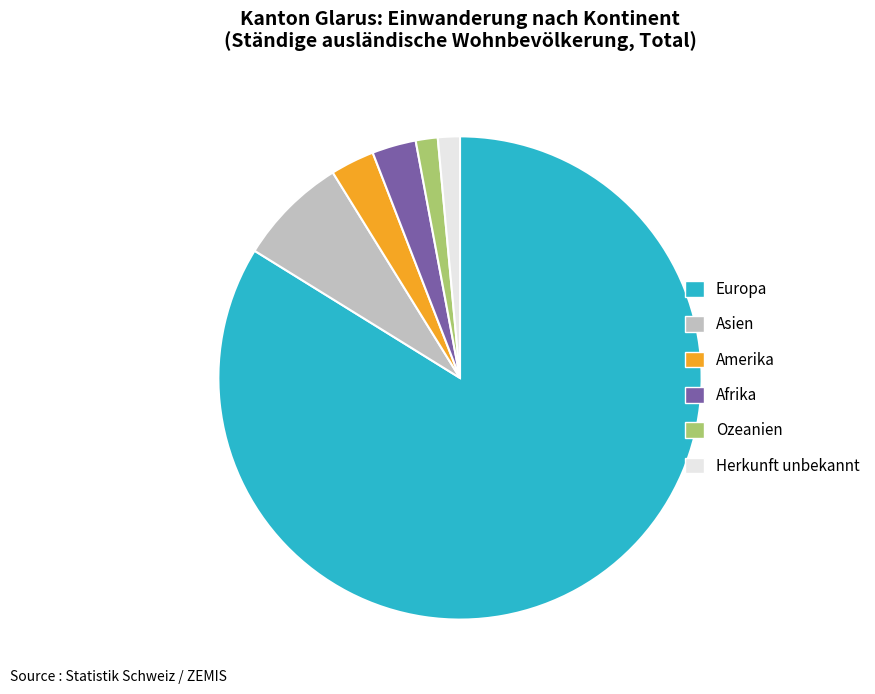

Count the number of slices in the pie.

6